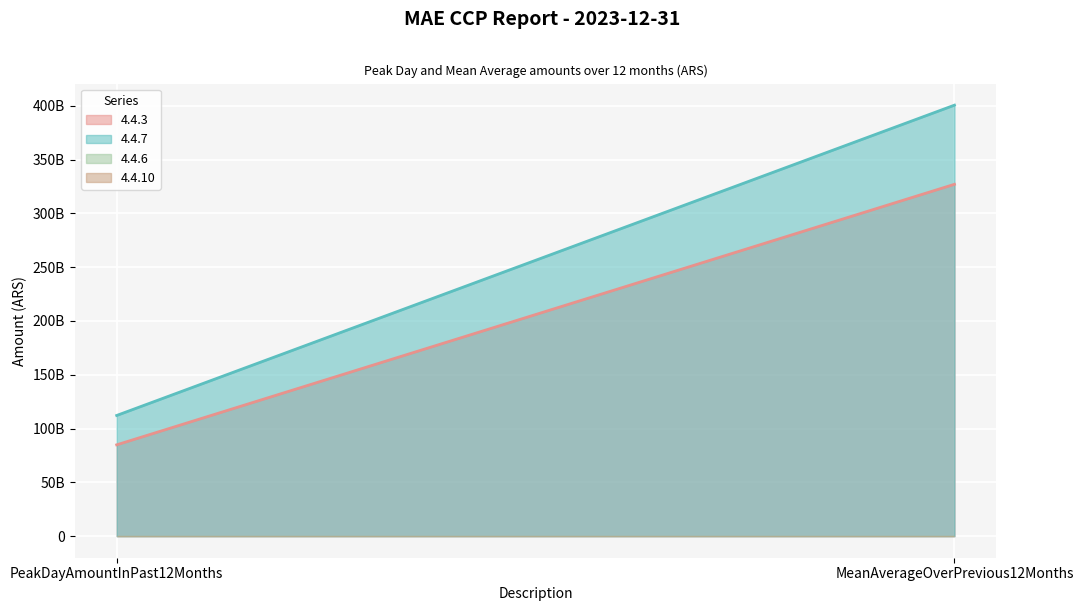

What is the label of the 2nd point from the right?

PeakDayAmountInPast12Months